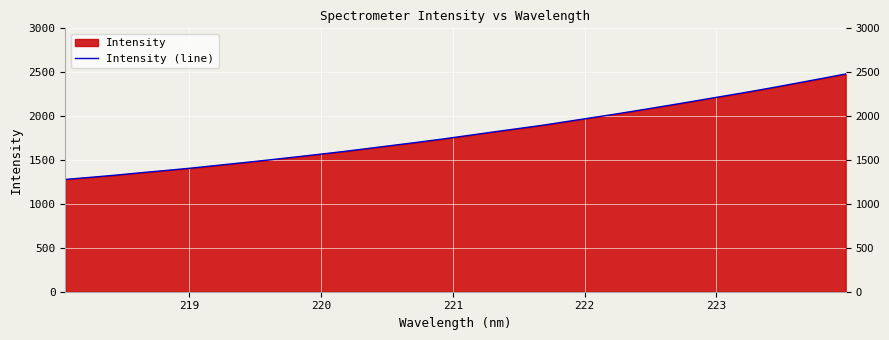

What is the minimum value shown in the chart?

1278.9